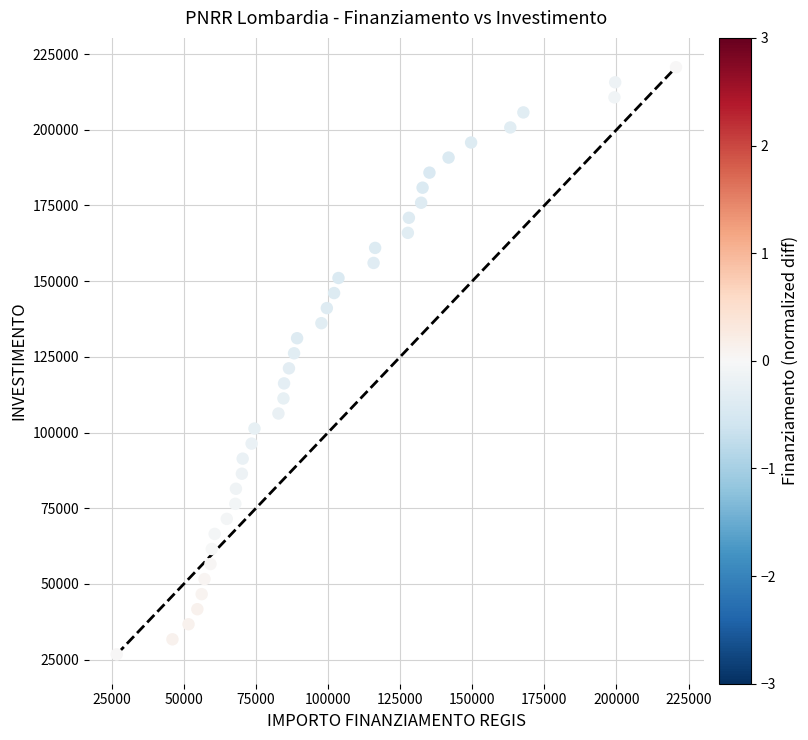

What is the range of X values (max minus min)?

193933.1